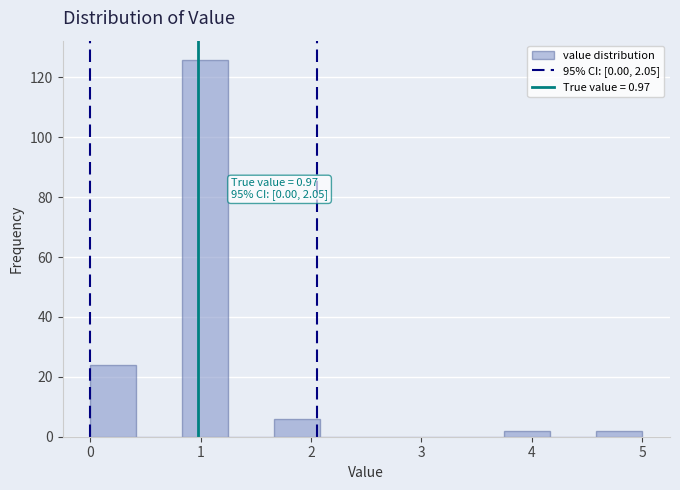

Which range on the x-axis has the tallest bar?

0.8 to 1.3